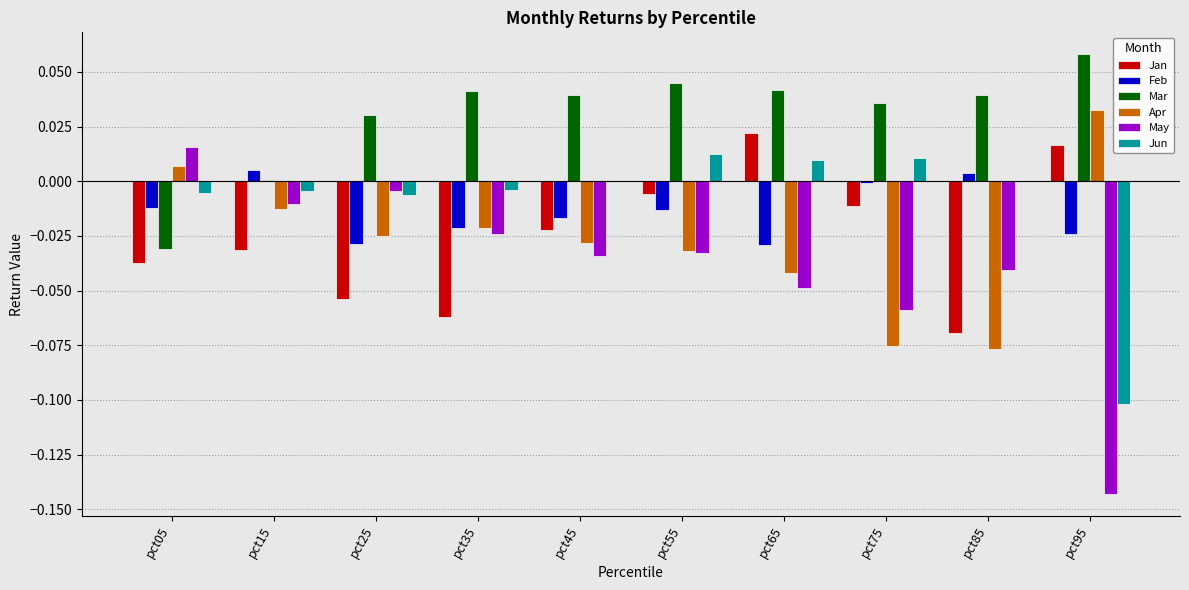

At which category is the sum across all series the highest?

pct55